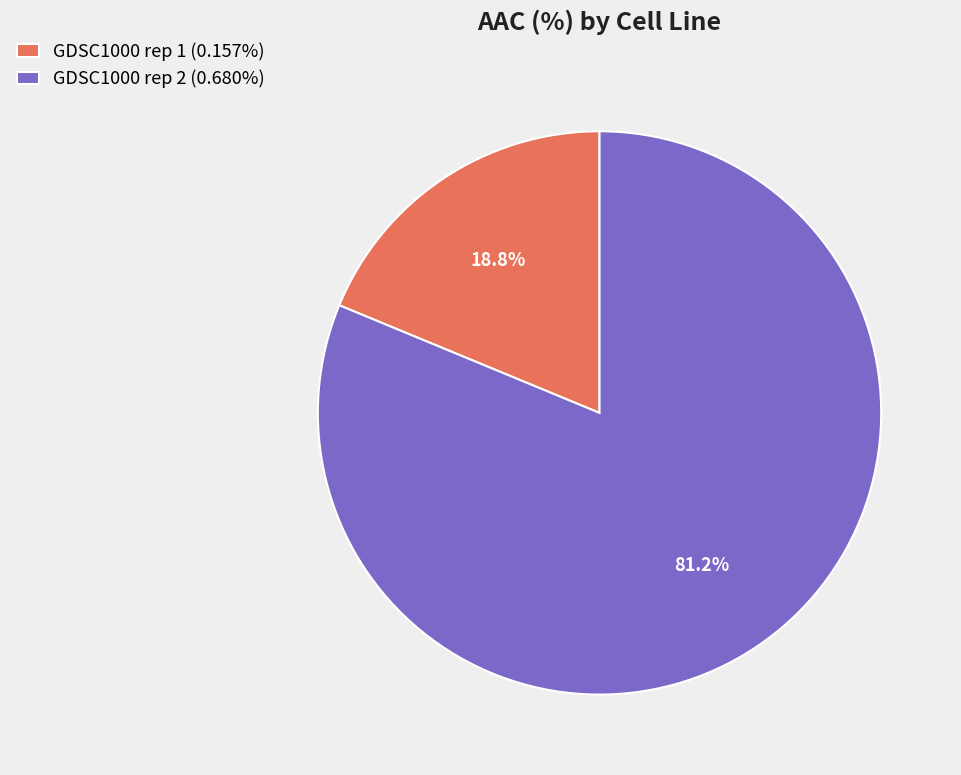

True or false: GDSC1000 rep 2 accounts for 90% of the total.

False